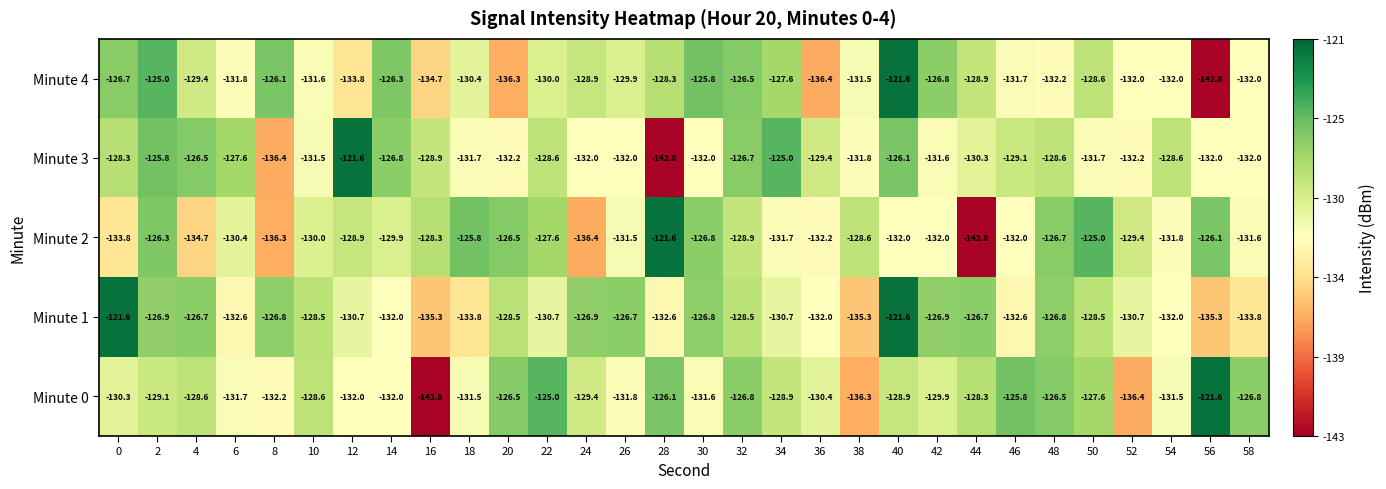

At which category is the sum across all series the highest?

40